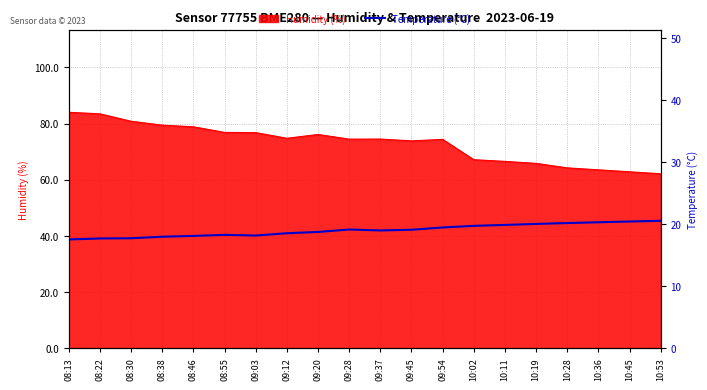

Is it true that Humidity (%) equals 22.6 at 08:30?

False